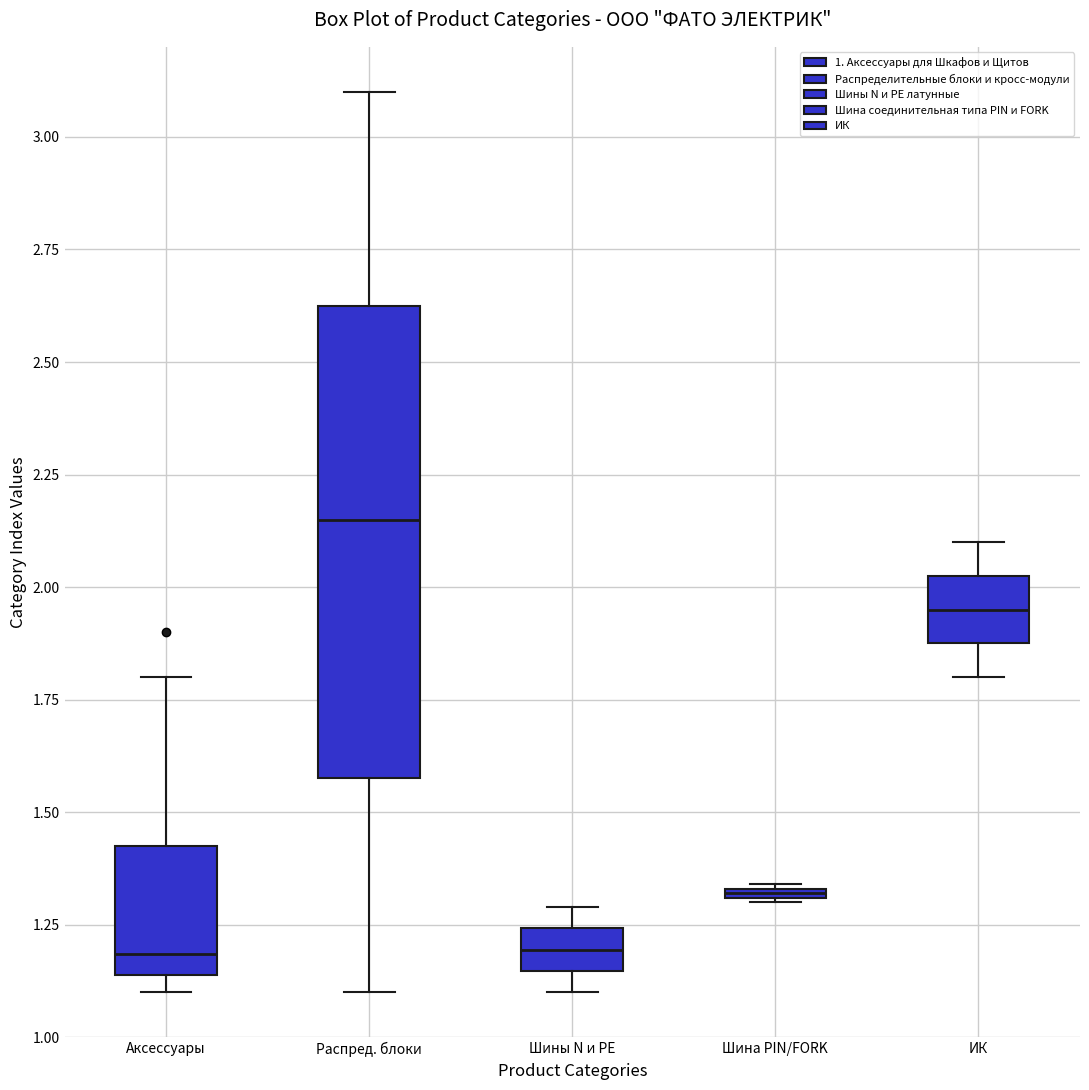

Which box's median line is the highest?

Распред. блоки